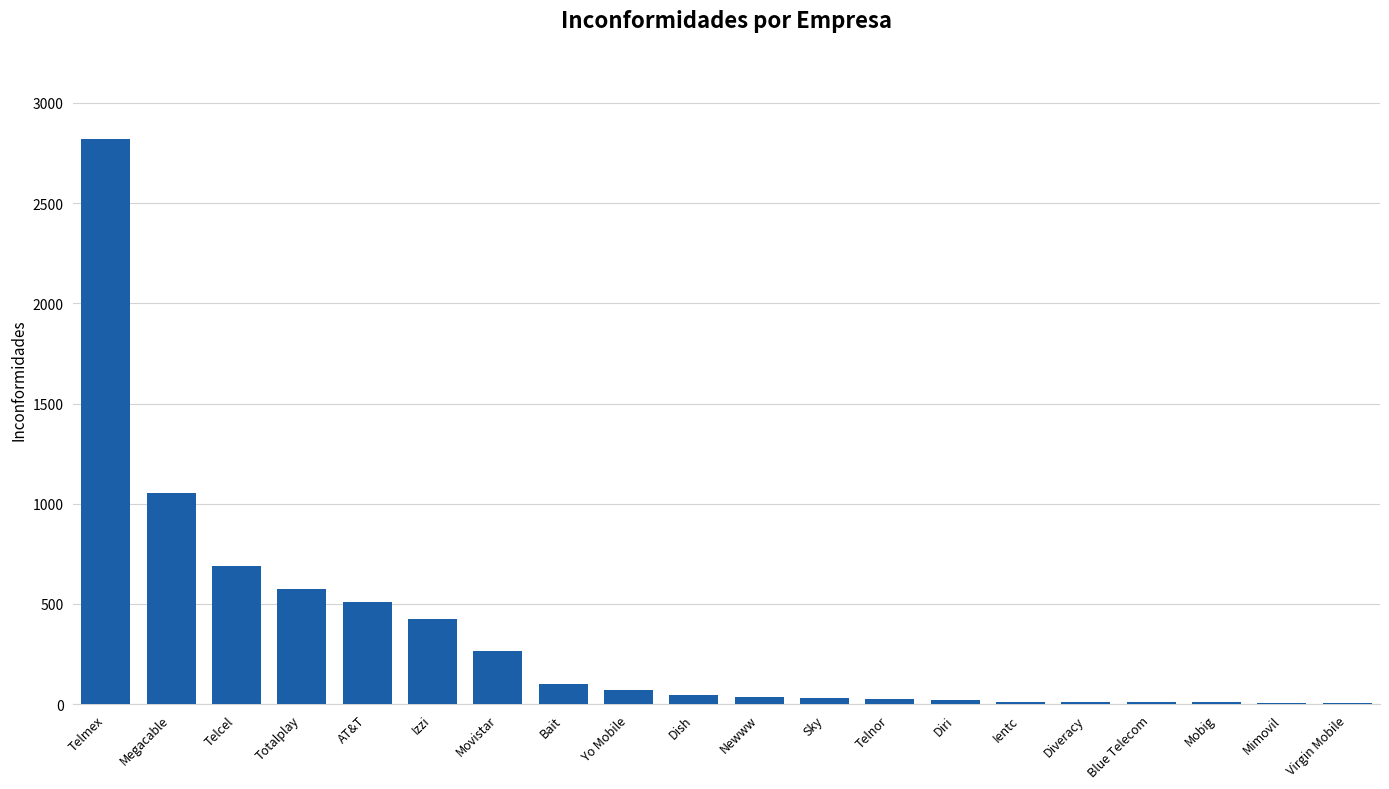

What is the sum of all values?

6728